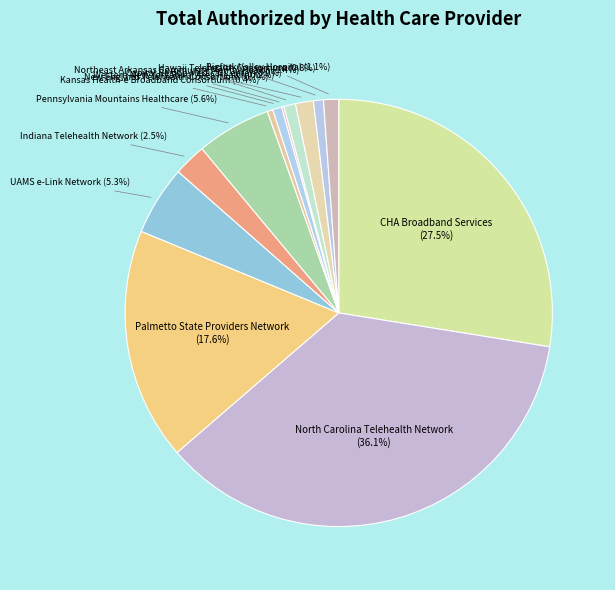

How much of the chart is everything except UAMS e-Link Network?

94.7%